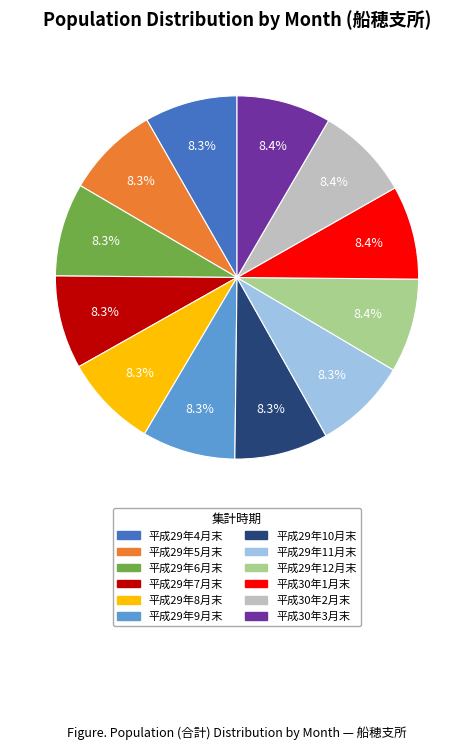

The 平成29年6月末 slice represents 8% of the pie. True or false?

True